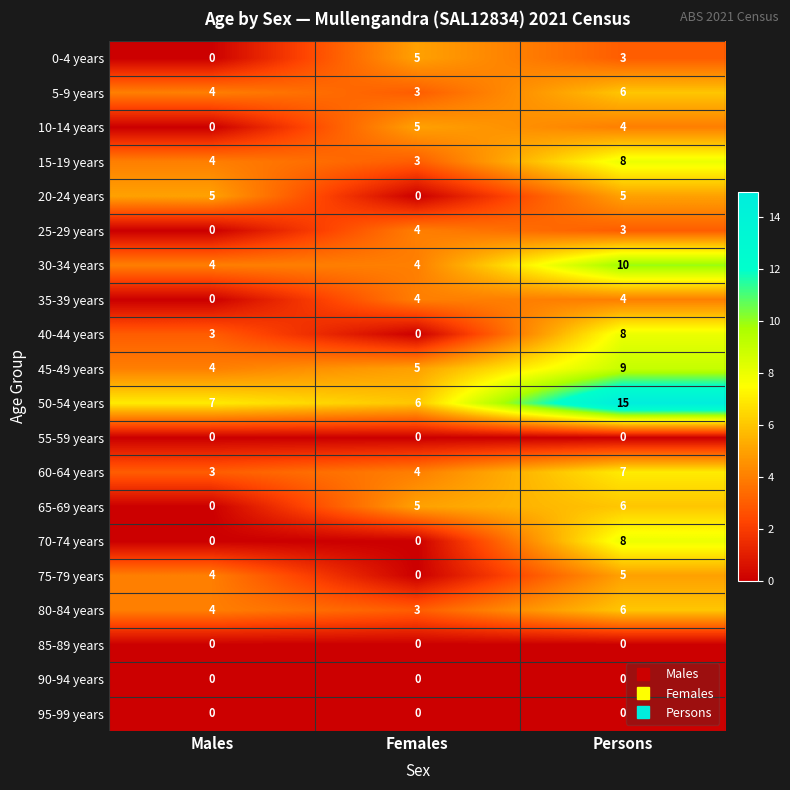

The value of 25-29 years at Persons is 3. True or false?

True